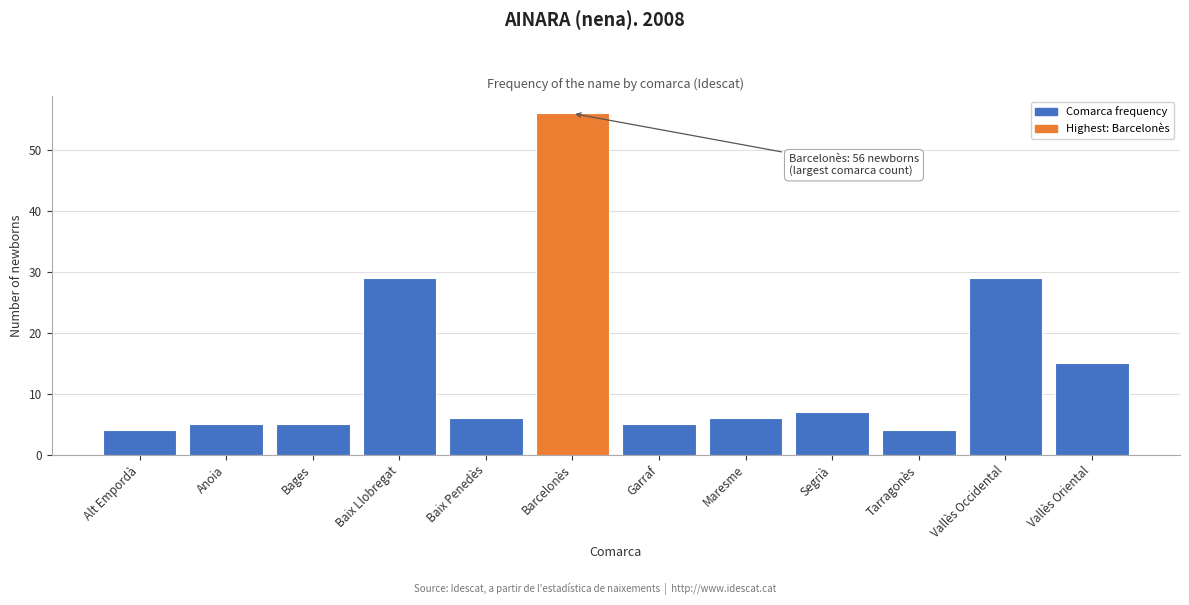

Reading left to right, transcribe all the data shown in this chart.

Alt Empordà=4	Anoia=5	Bages=5	Baix Llobregat=29	Baix Penedès=6	Barcelonès=56	Garraf=5	Maresme=6	Segrià=7	Tarragonès=4	Vallès Occidental=29	Vallès Oriental=15